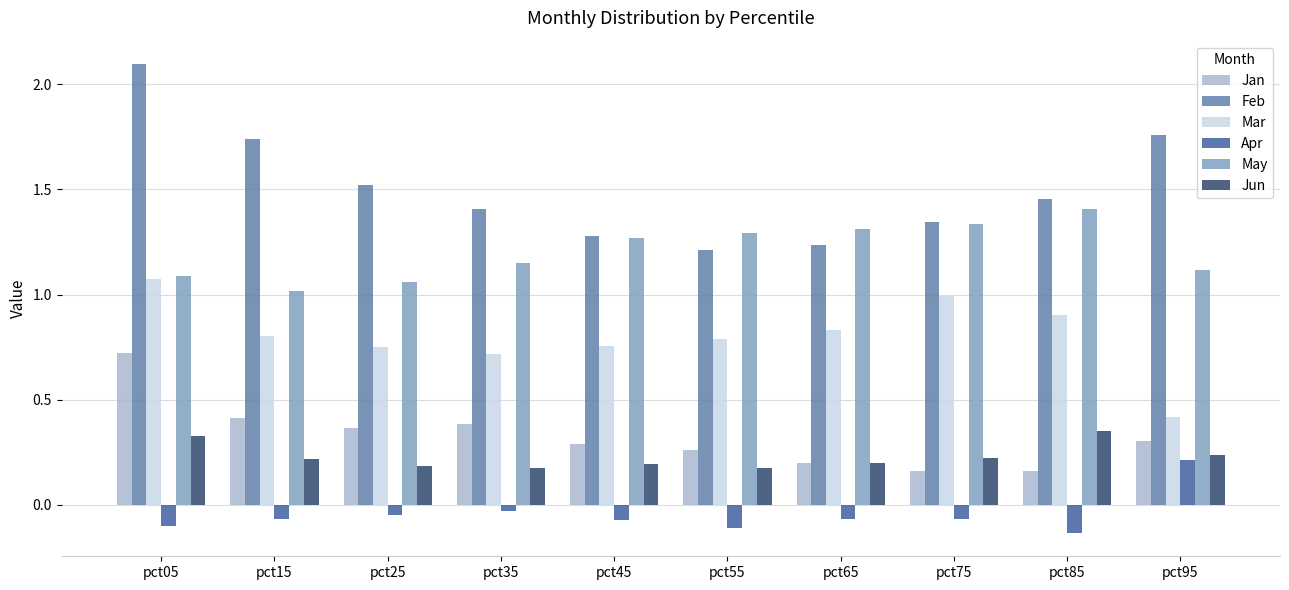

Count the number of data series in this chart.

6